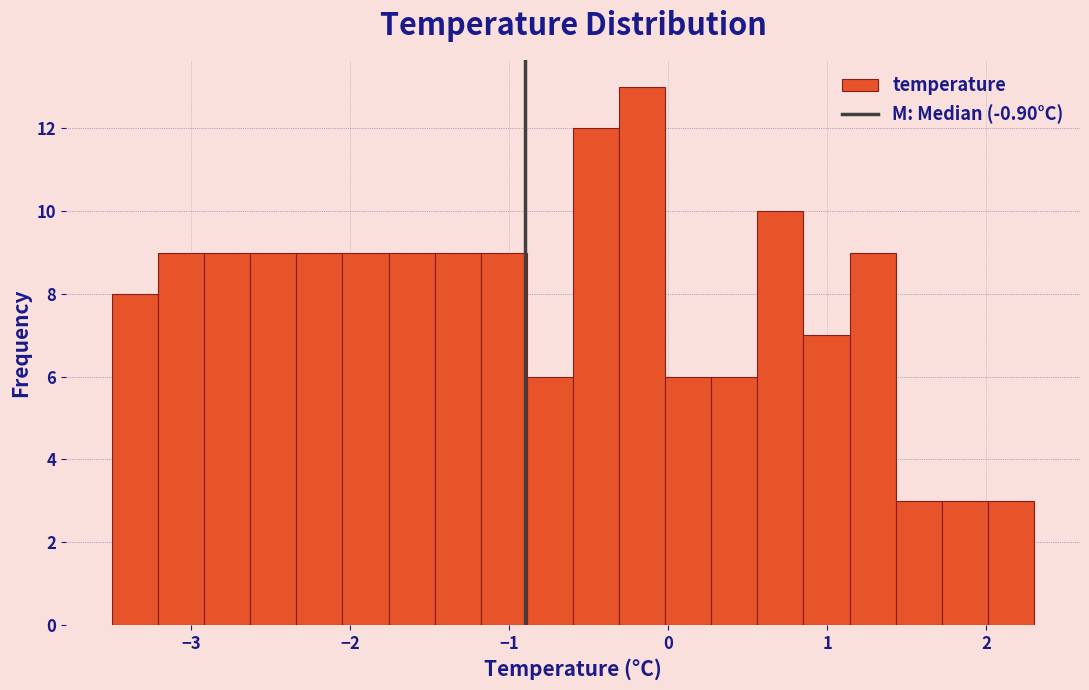

Read against the x-axis, roughly where is the centre of the tallest bar?

-0.2